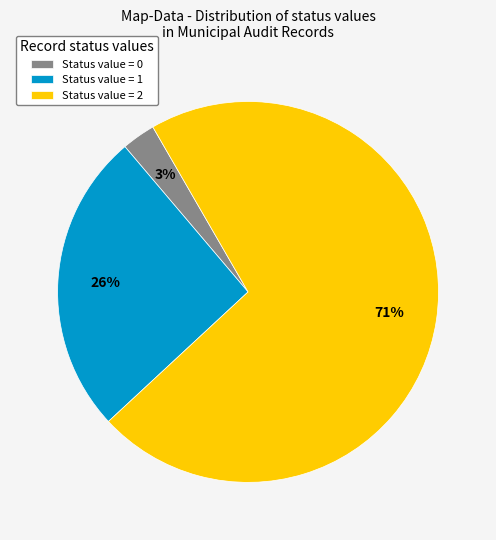

Between Status value = 2 and Status value = 1, which is larger?

Status value = 2